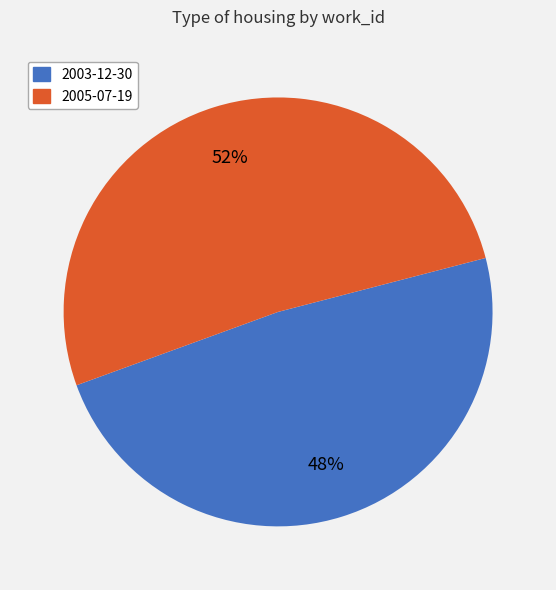

What is the ratio of the value at 2005-07-19 to the value at 2003-12-30?

1.1